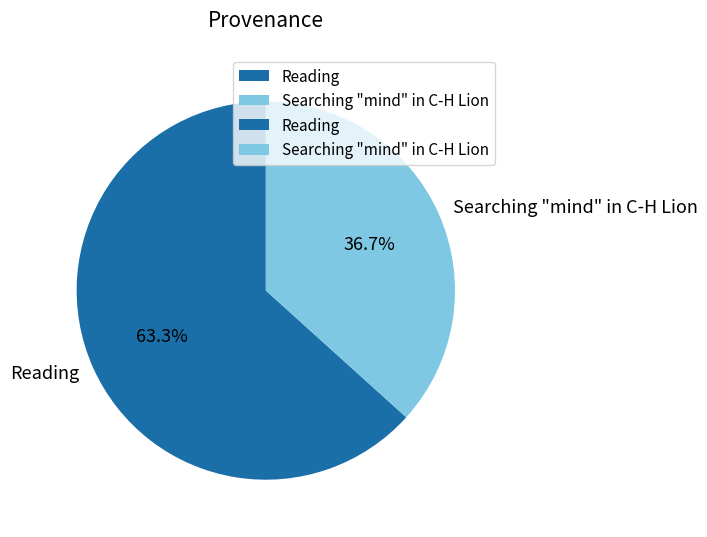

How many segments does this pie chart have?

2